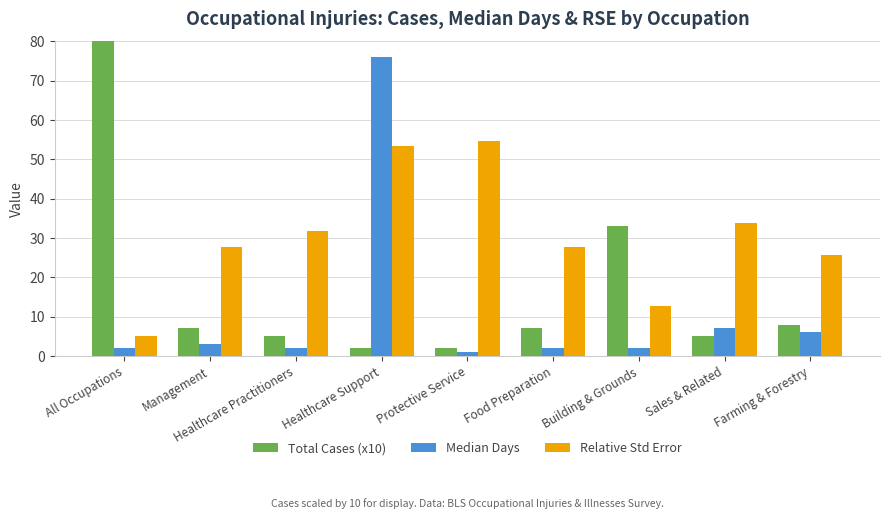

Rank the series by their maximum value, from highest to lowest.

Total Cases (x10), Median Days, Relative Std Error